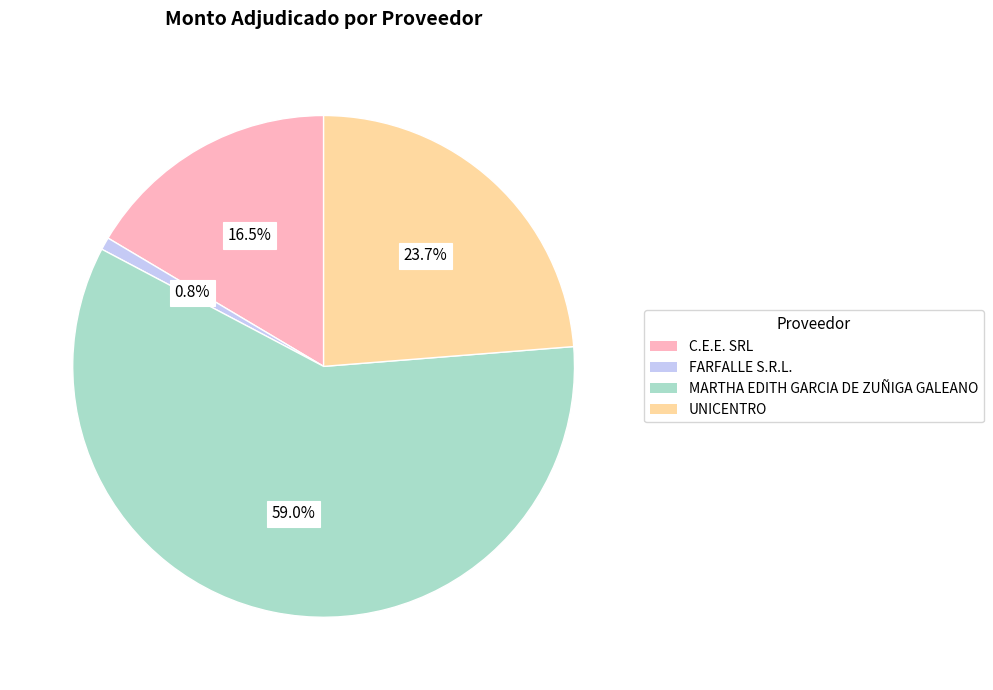

How many segments does this pie chart have?

4